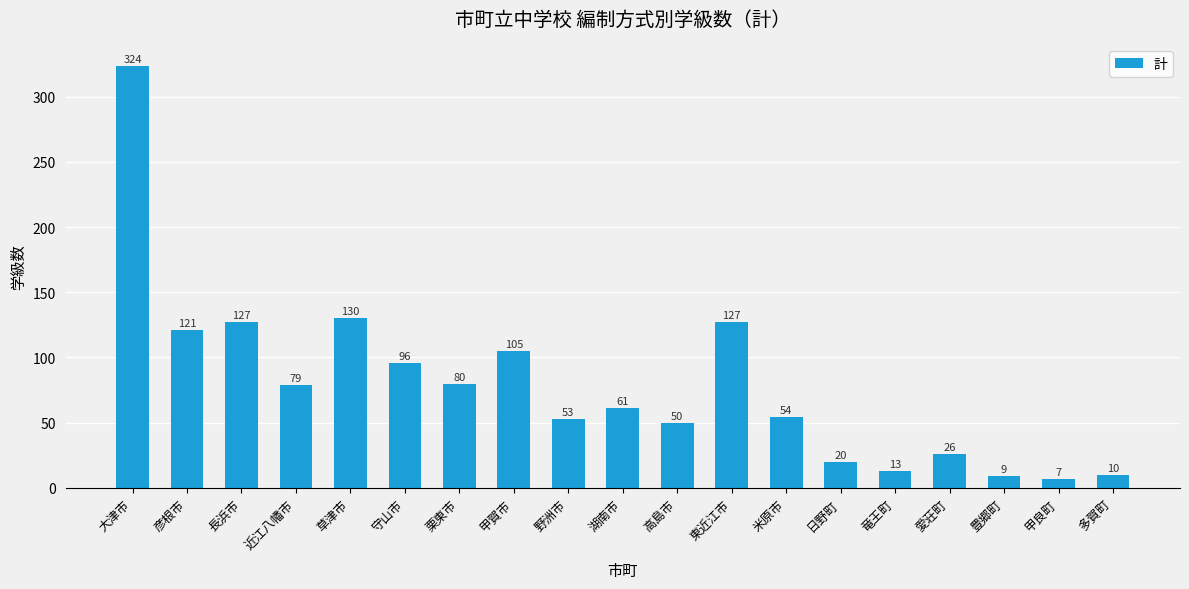

Between 長浜市 and 彦根市, which is larger?

長浜市